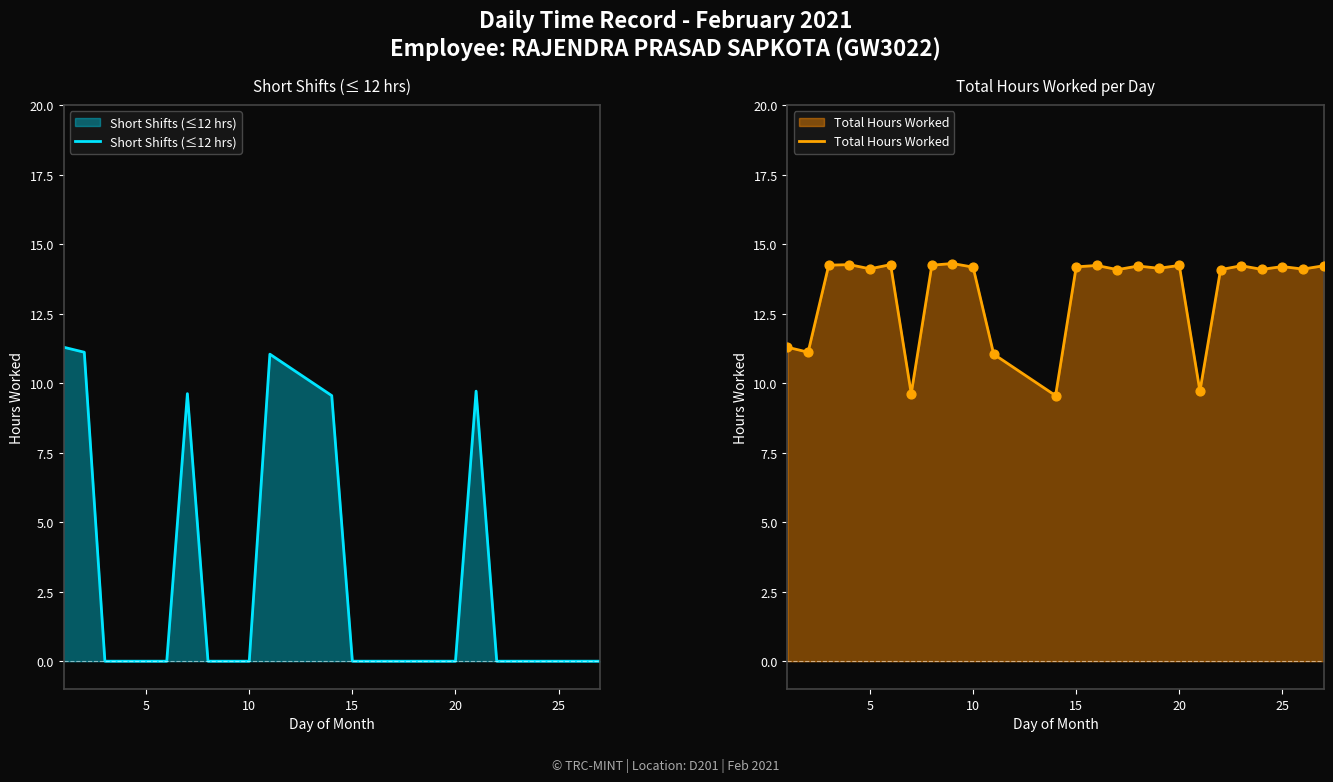

What are all the series names shown in the legend?

Short Shifts (≤12 hrs), Total Hours Worked